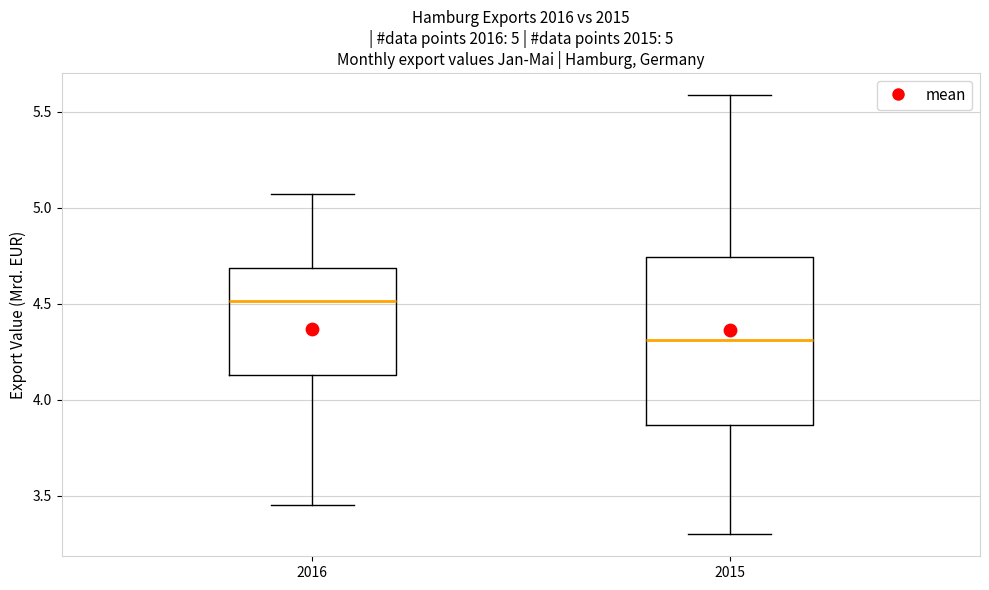

Which box has the highest median line?

2016